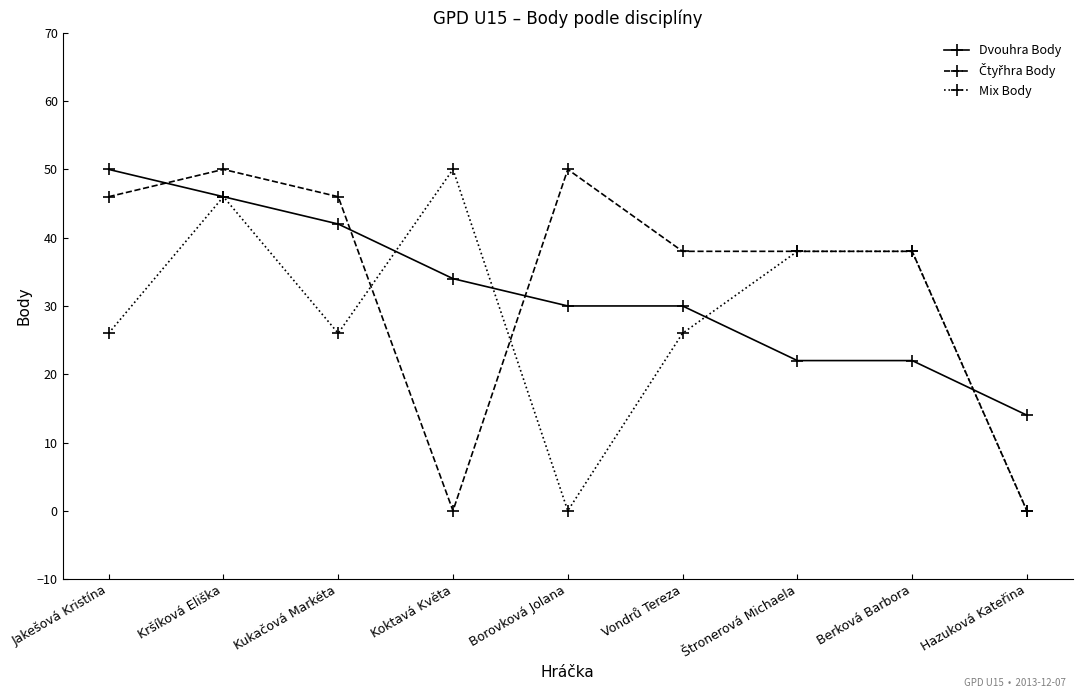

What is the maximum value for Mix Body?

50